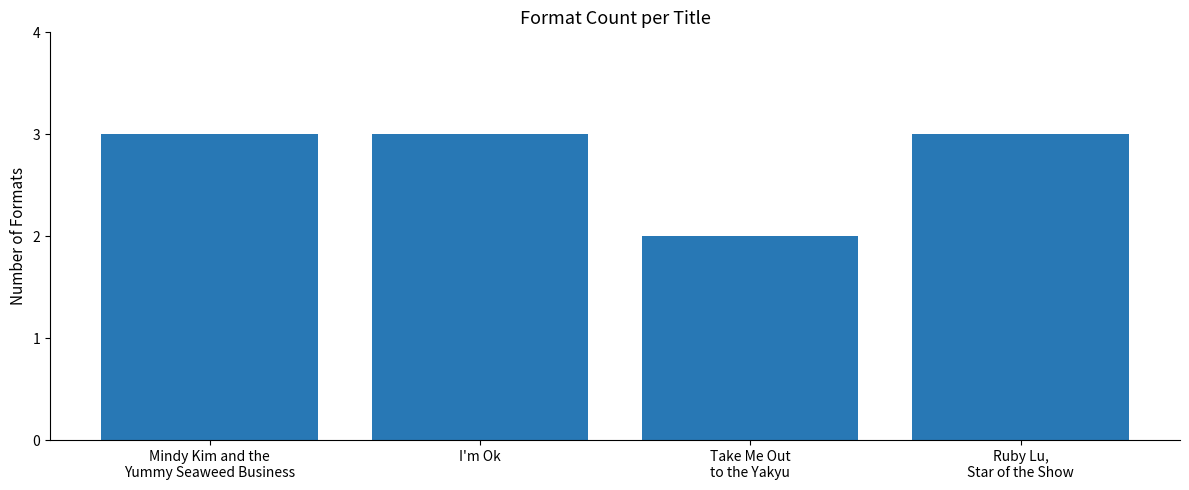

What is the average value?

3